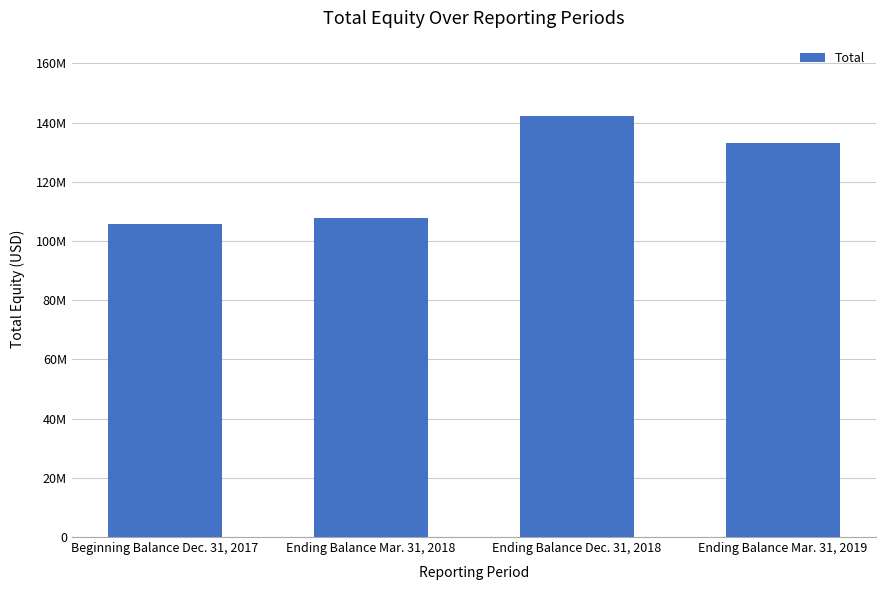

Does the chart contain any negative values?

No